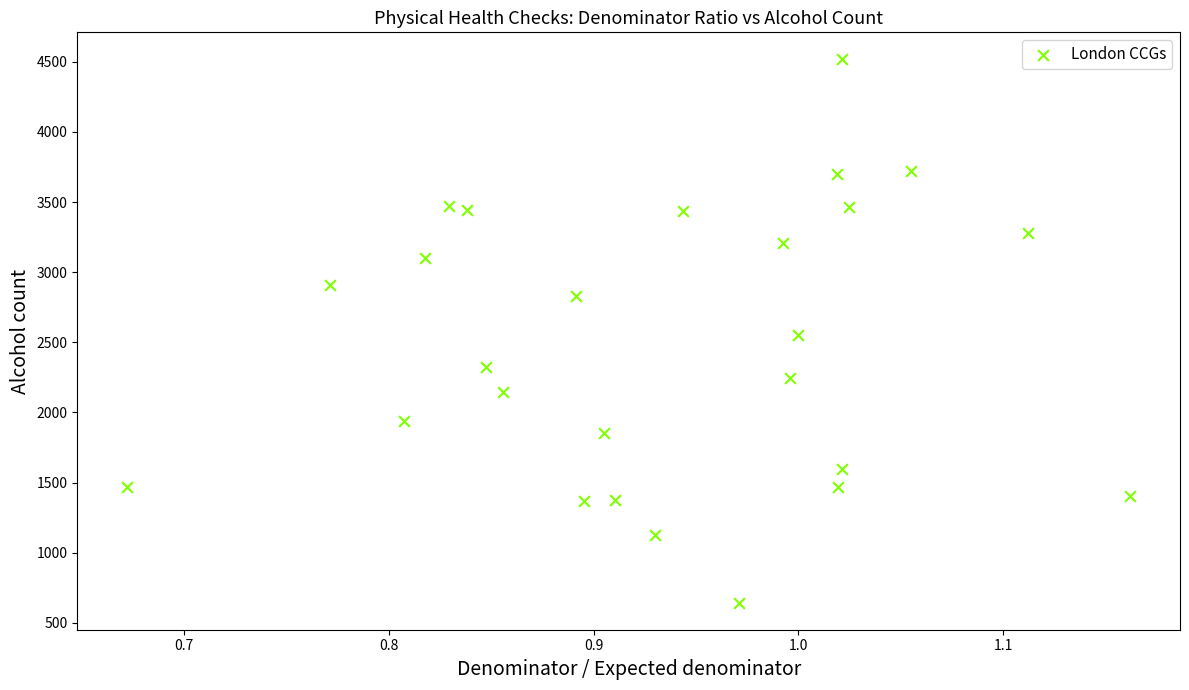

What is the range of Y values (max minus min)?

3873